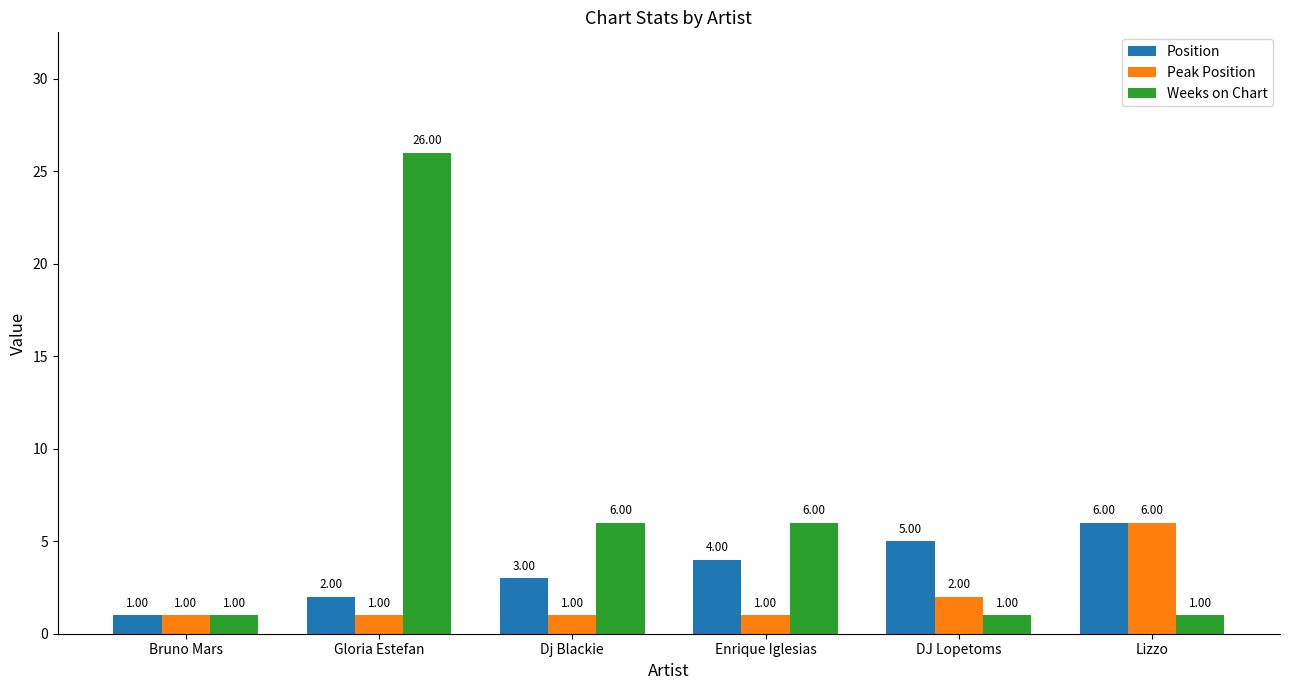

What value does the Peak Position series have at Gloria Estefan?

1